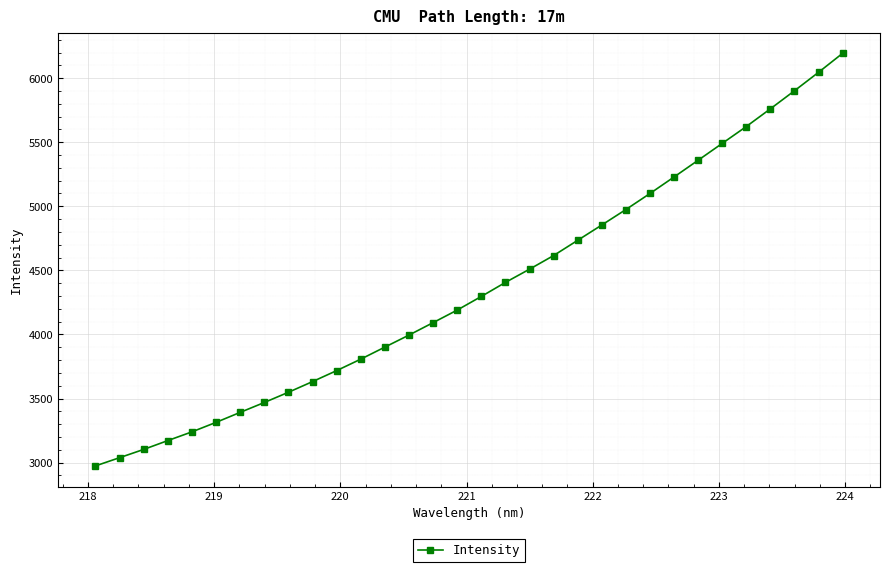

What is the greatest value displayed?

6194.1